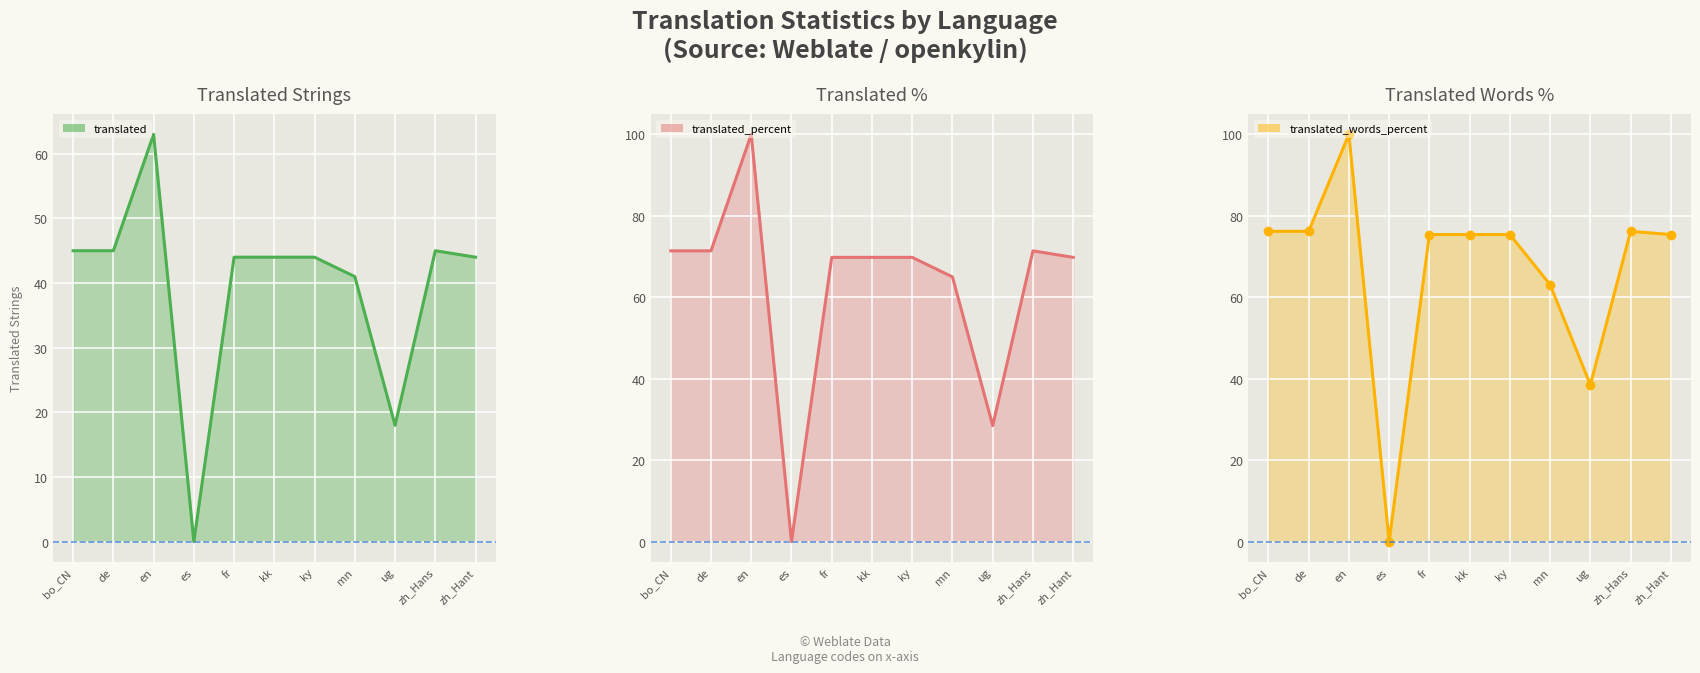

How many lines are shown in the chart?

3